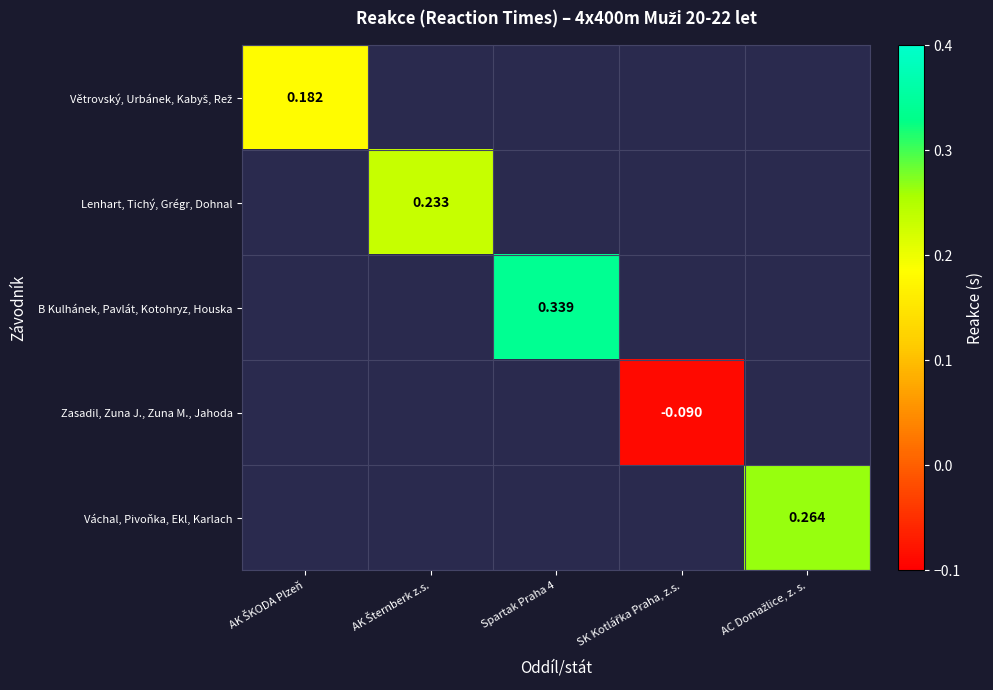

How many categories are shown in the chart?

5